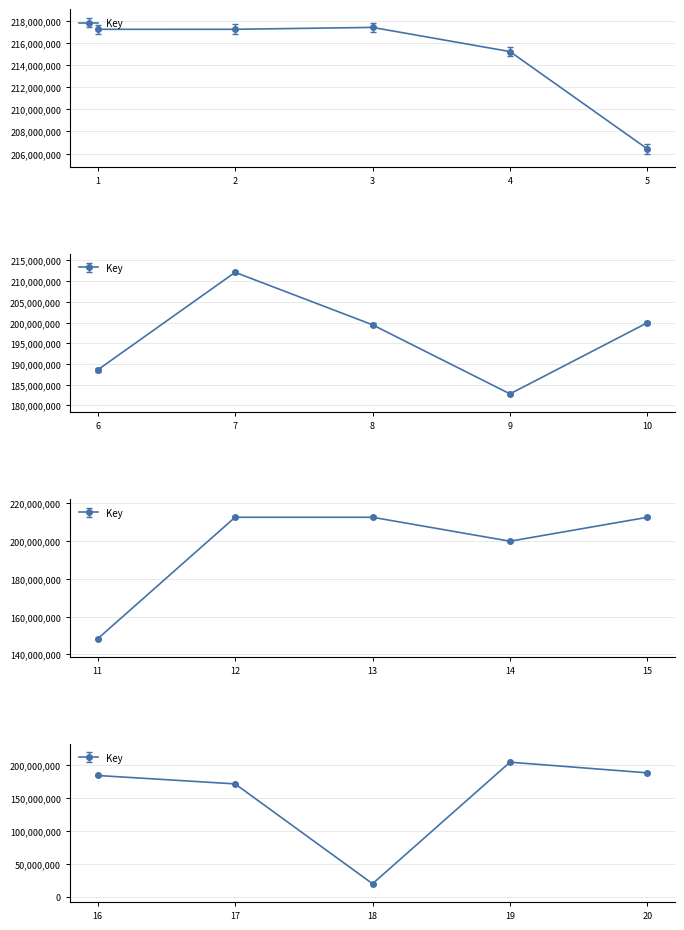

At which category does the data reach its first local peak?

3